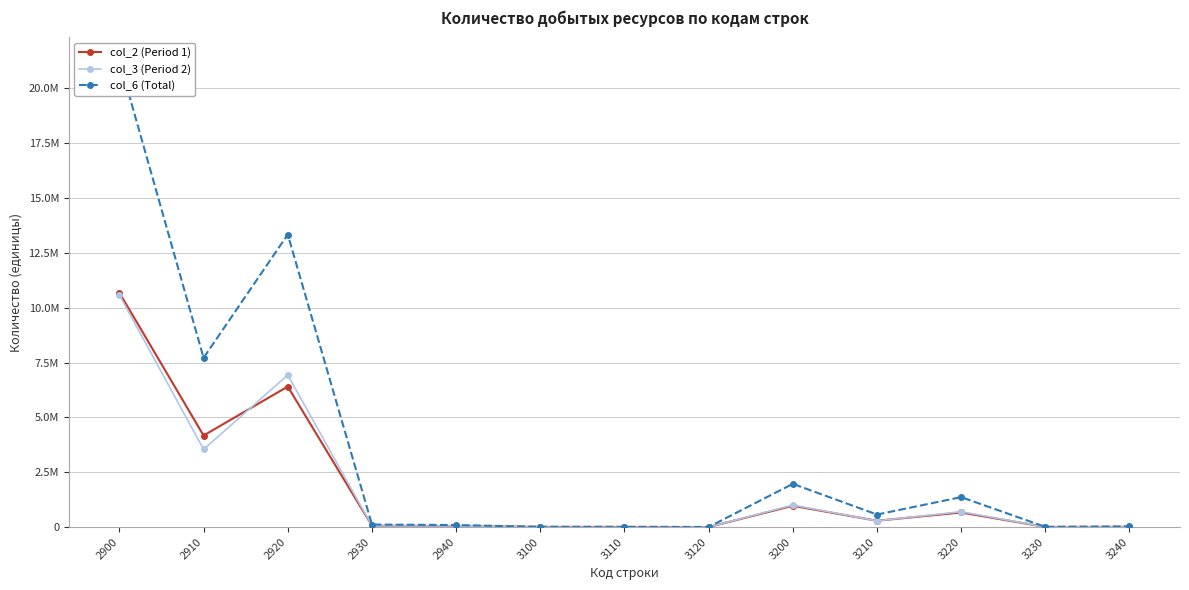

What is the difference between the maximum and second lowest values in the col_3 (Period 2) series?

10577214